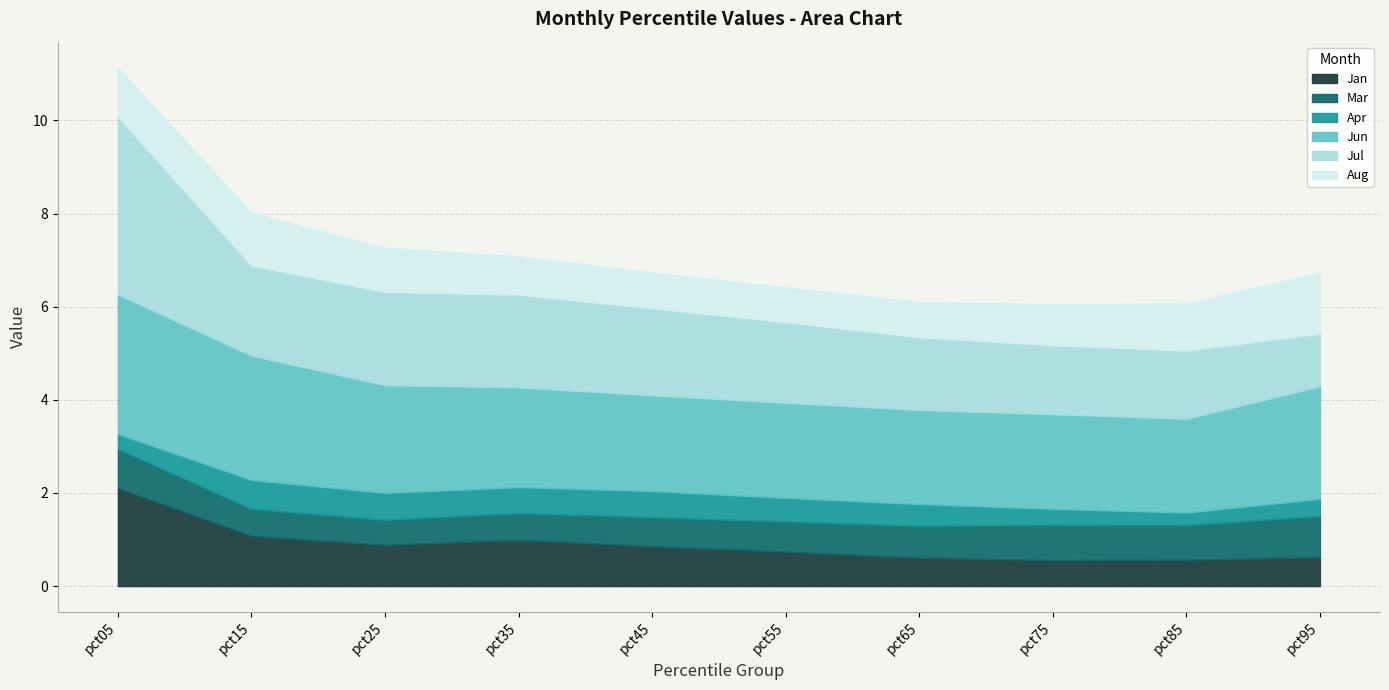

How many lines are shown in the chart?

6